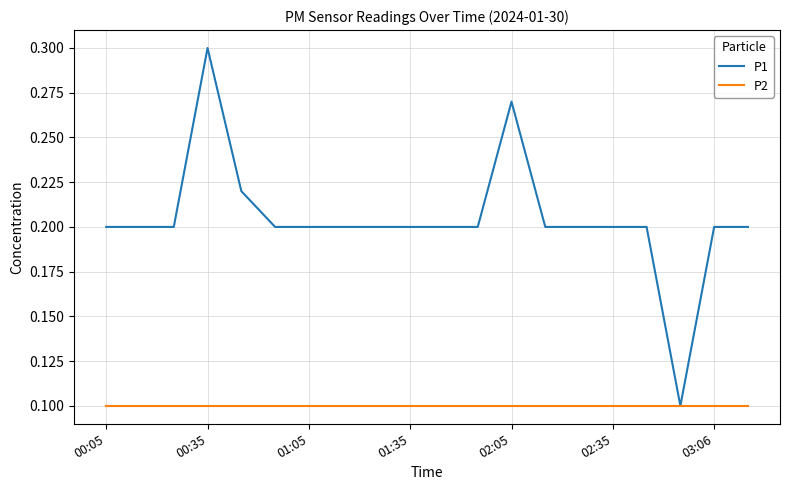

Which series has the largest range (max minus min)?

P1